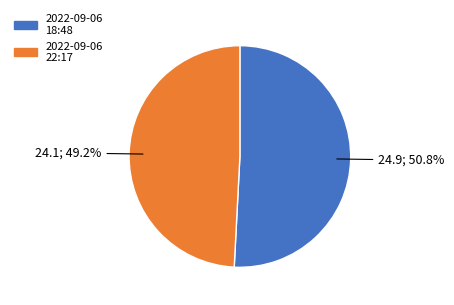

Approximately how many times larger is the value at 2022-09-06 22:17 compared to 2022-09-06 18:48?

1.0